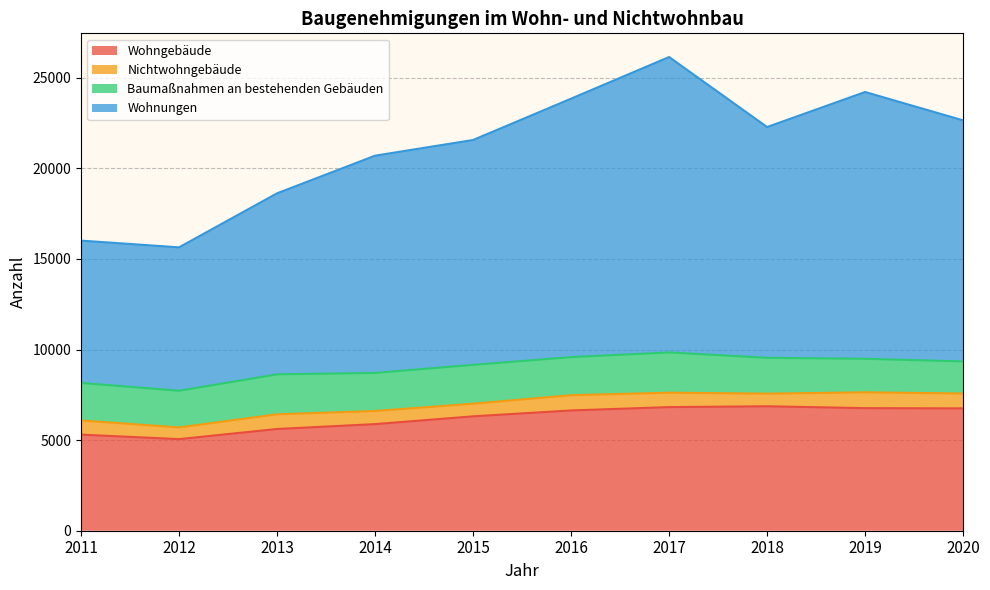

What is the highest value of the Wohngebäude series?

6867